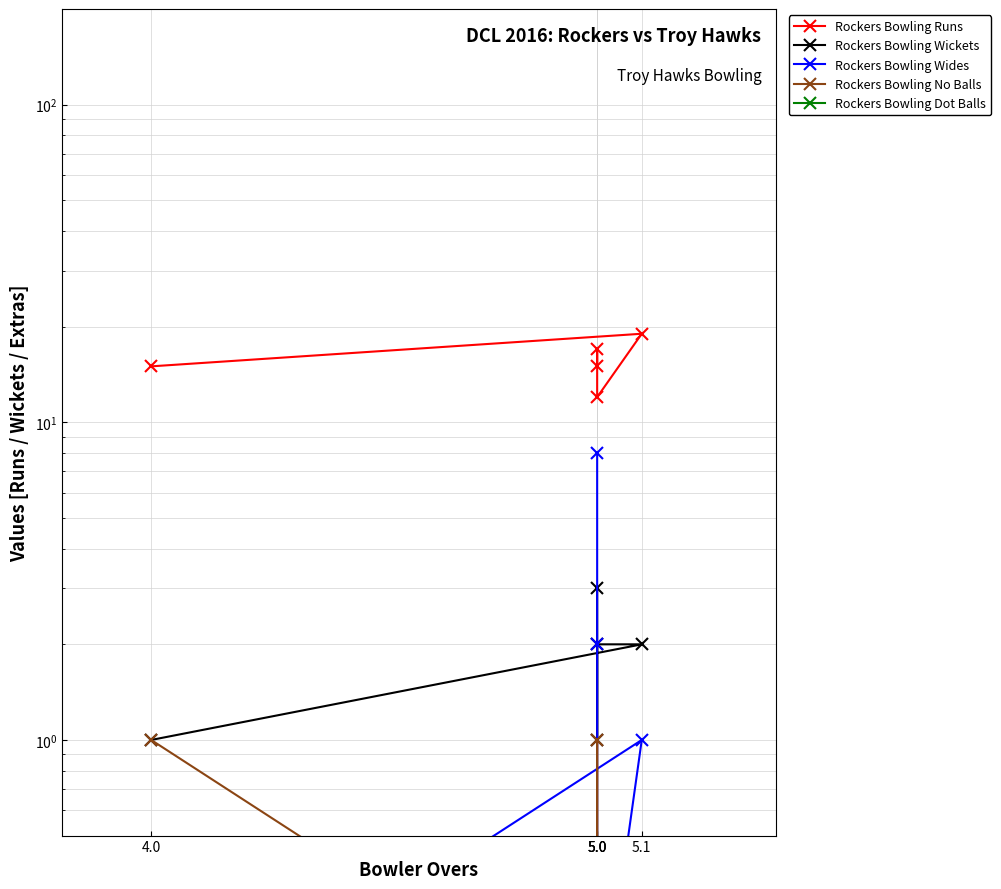

Which category has the highest value in the Rockers Bowling Wides series?

5.0